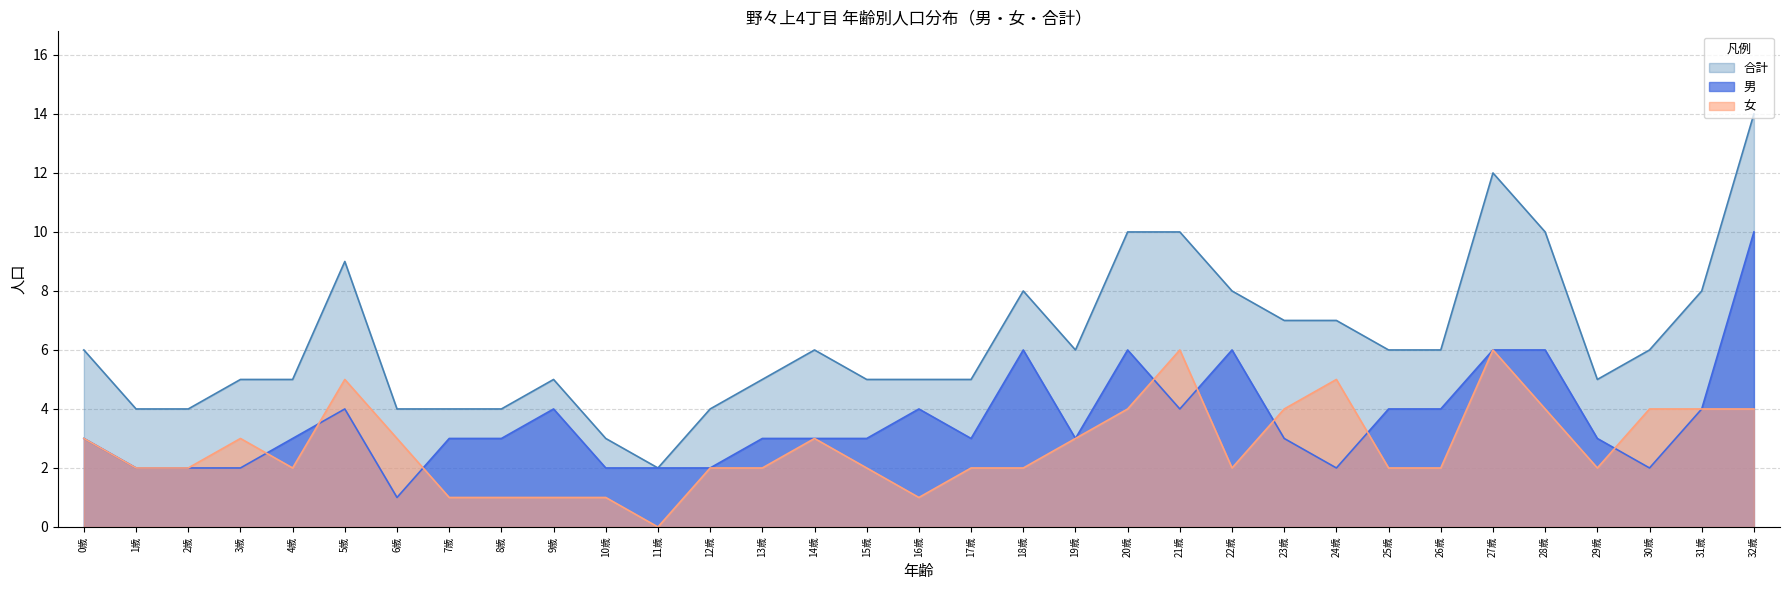

Where does the 女 series first go above 2?

0歳